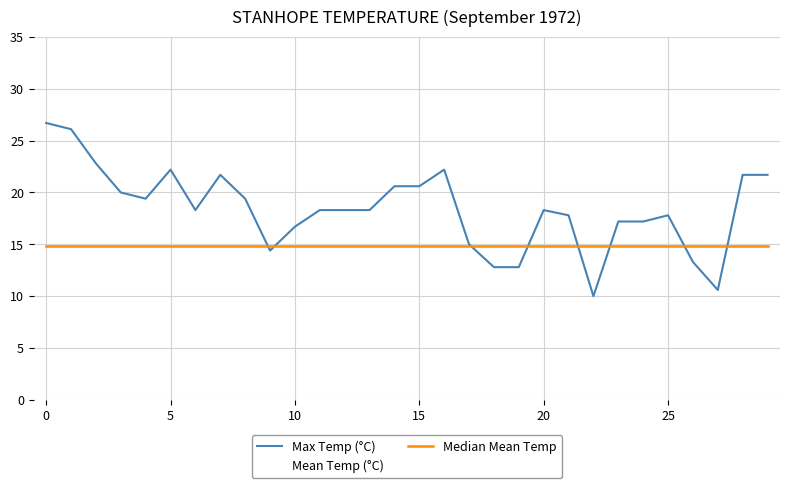

Rank the series by their maximum value, from highest to lowest.

Max Temp (°C), Median Mean Temp